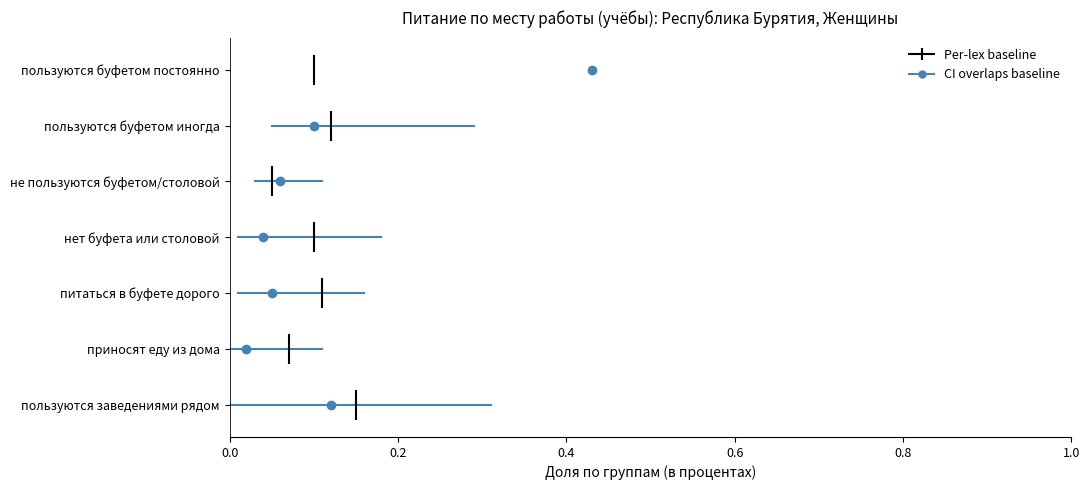

Rank the series at 0.2 from lowest to highest value.

CI overlaps baseline, Per-lex baseline